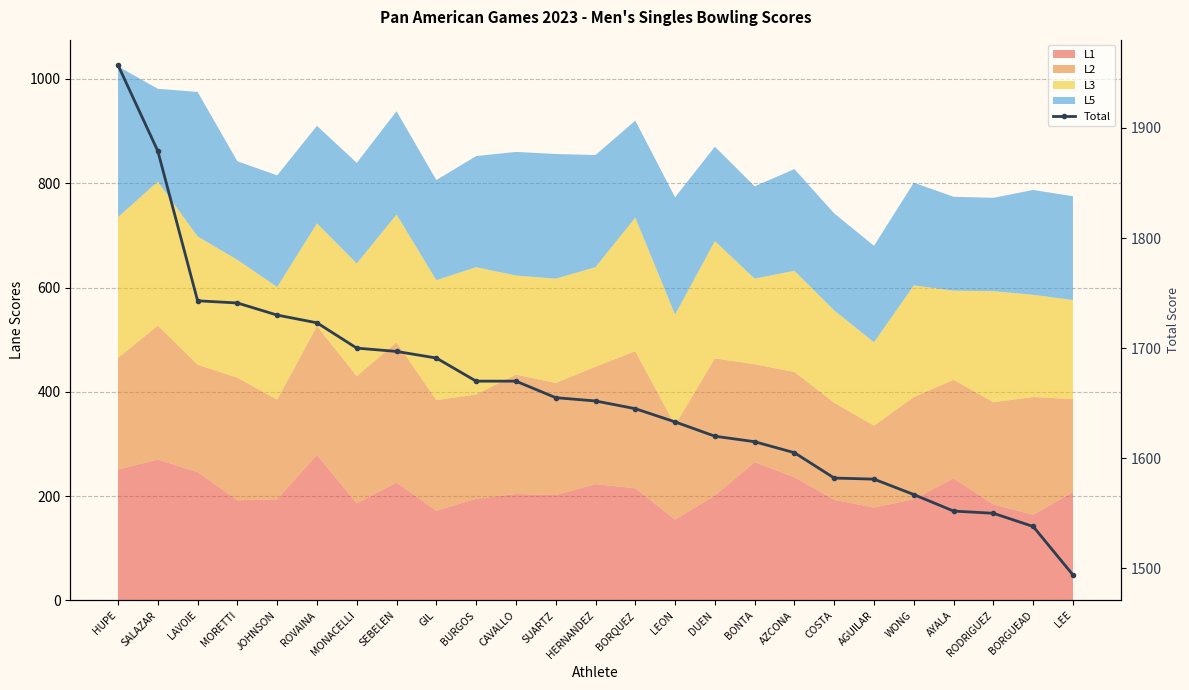

Is it true that the value at BURGOS is 1670?

True